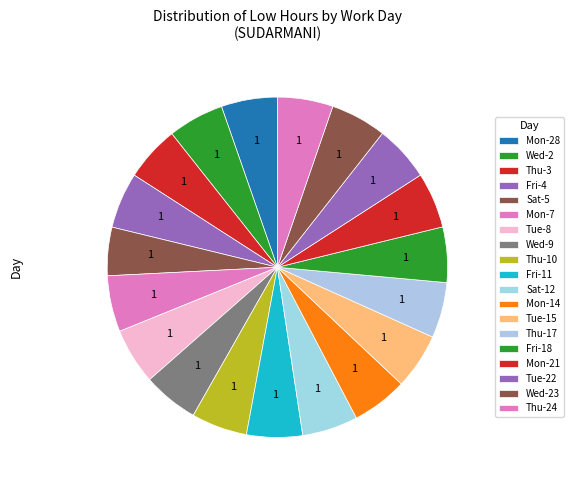

How many slices are in this pie chart?

19